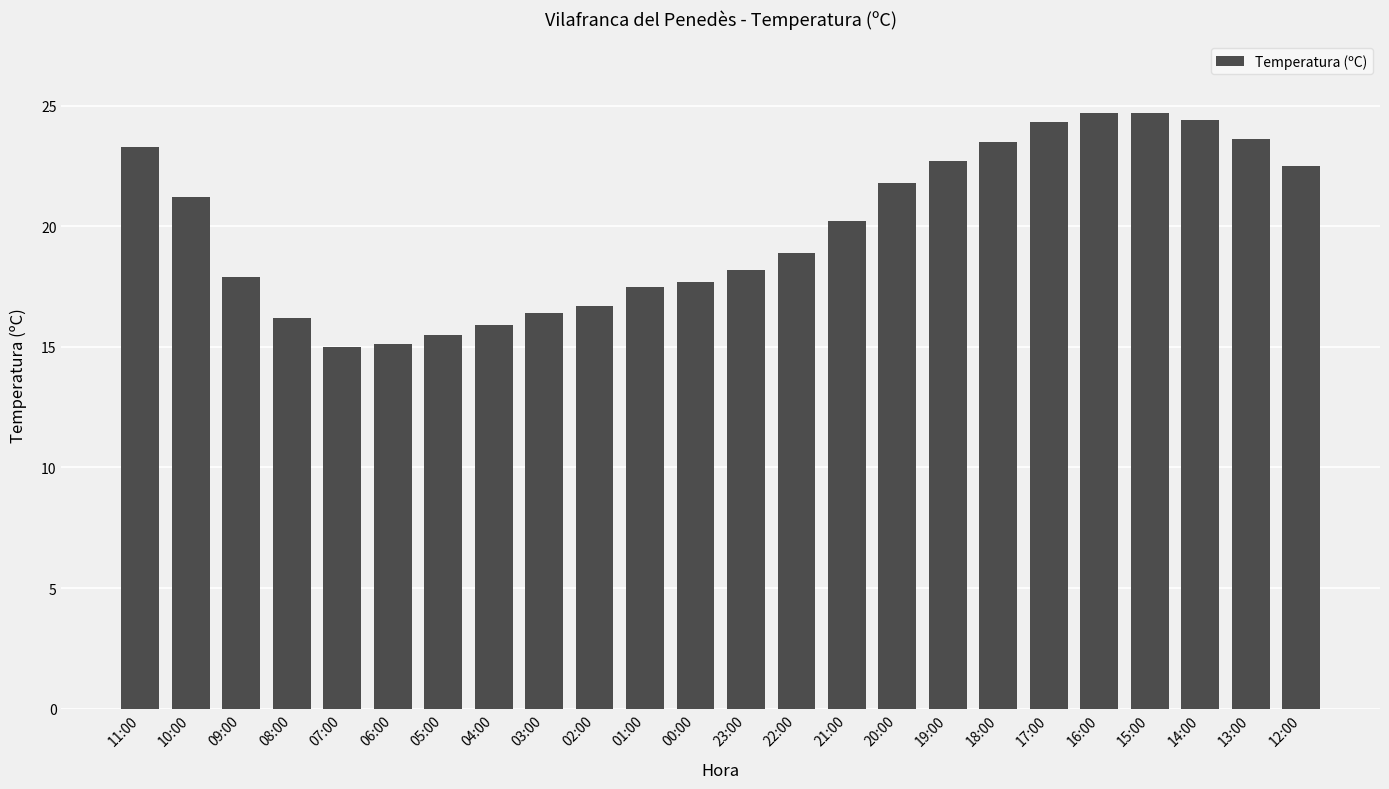

What is the maximum value shown in the chart?

24.7